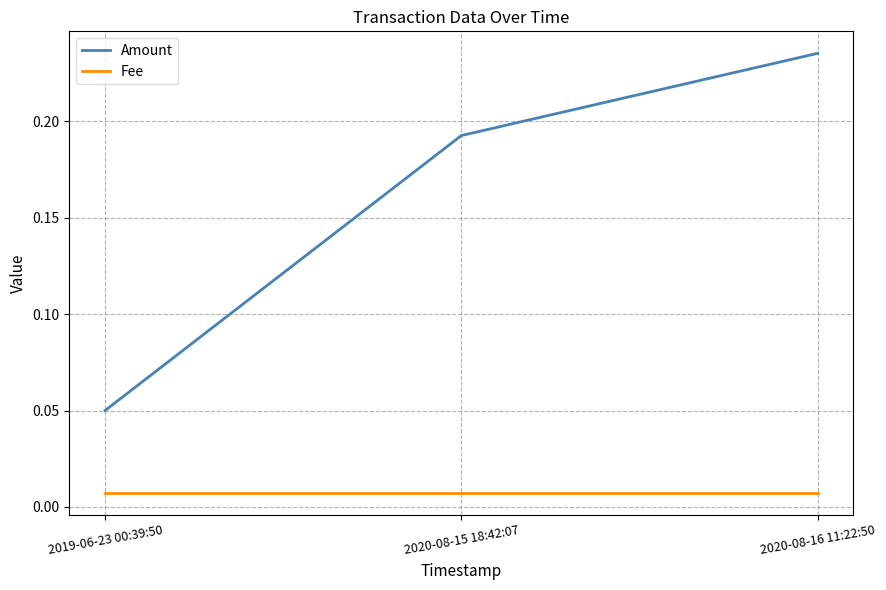

What position from the right is 2019-06-23 00:39:50?

3